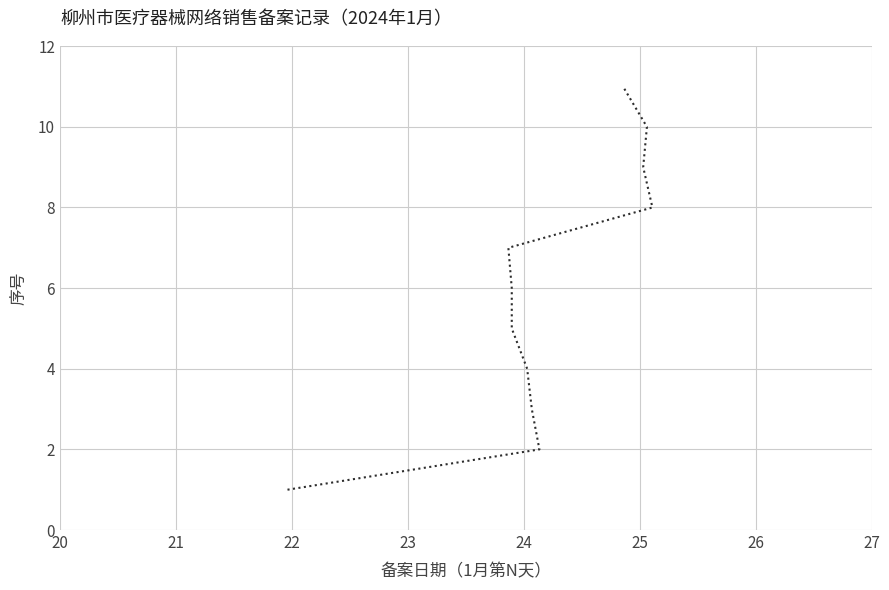

Is it true that the value at 24 is 6?

True